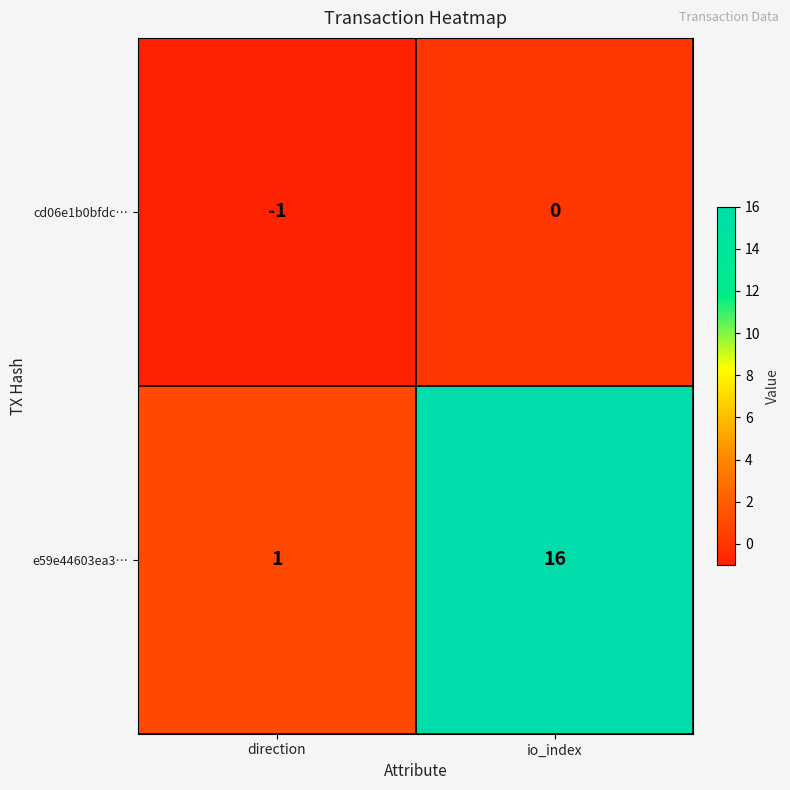

What is the difference between the e59e44603ea3… values at direction and io_index?

15